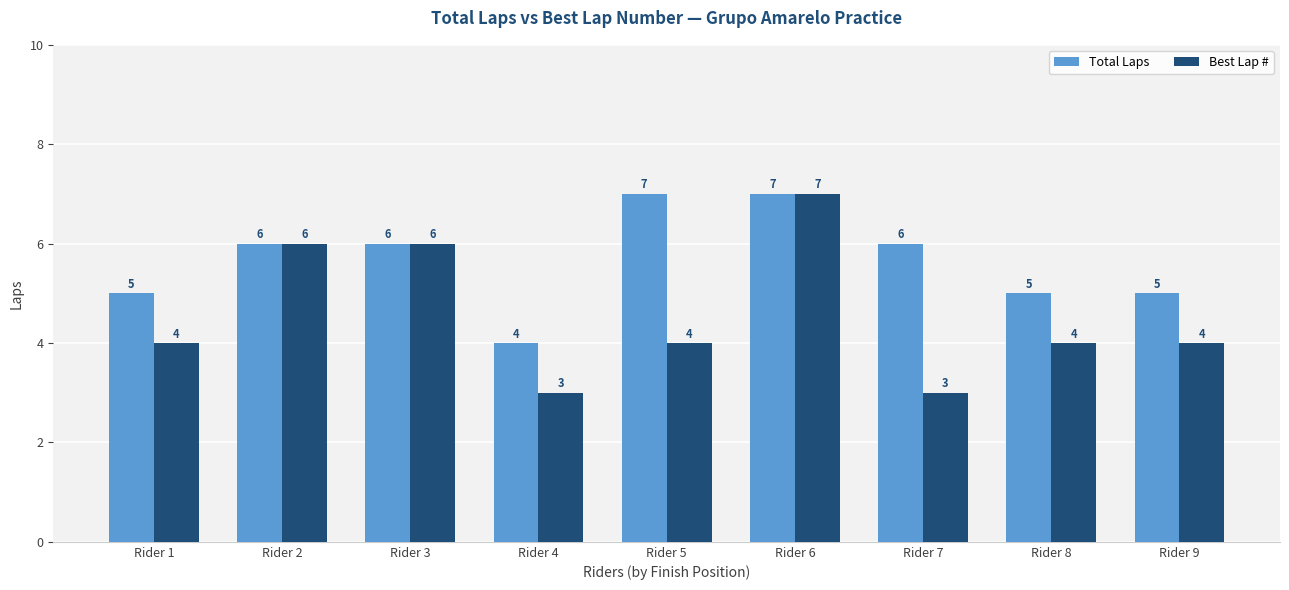

What is the sum of the Total Laps values at Rider 4 and Rider 1?

9